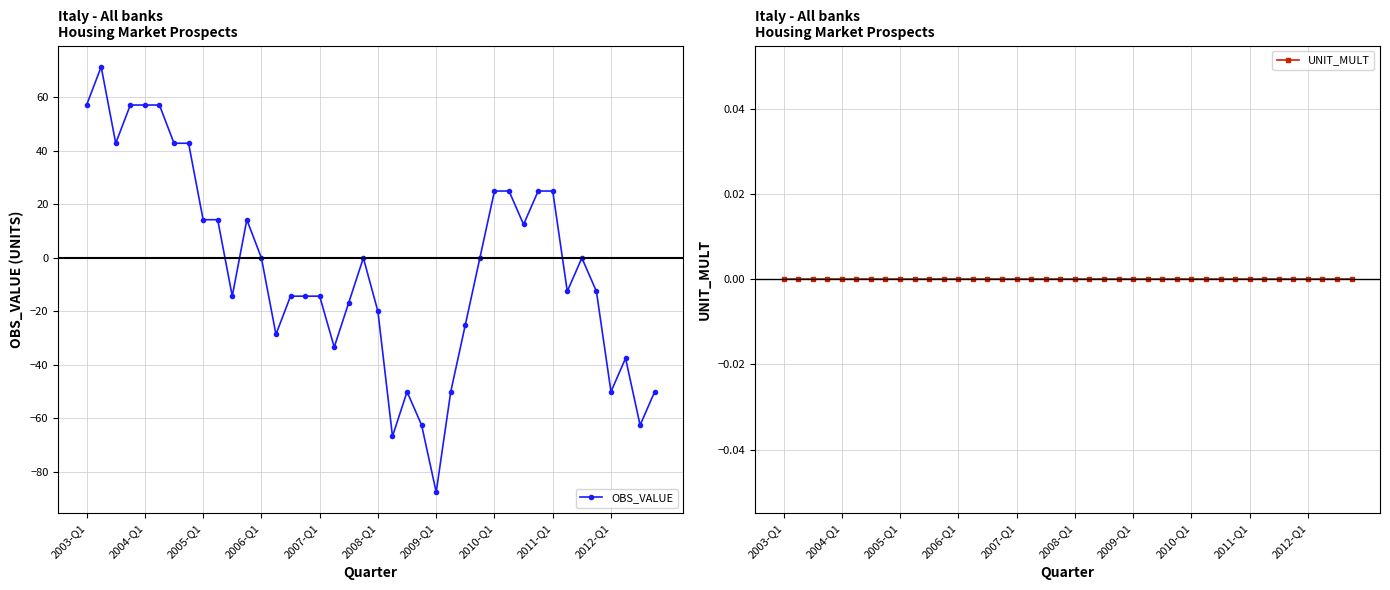

What is the minimum value for OBS_VALUE?

-87.5